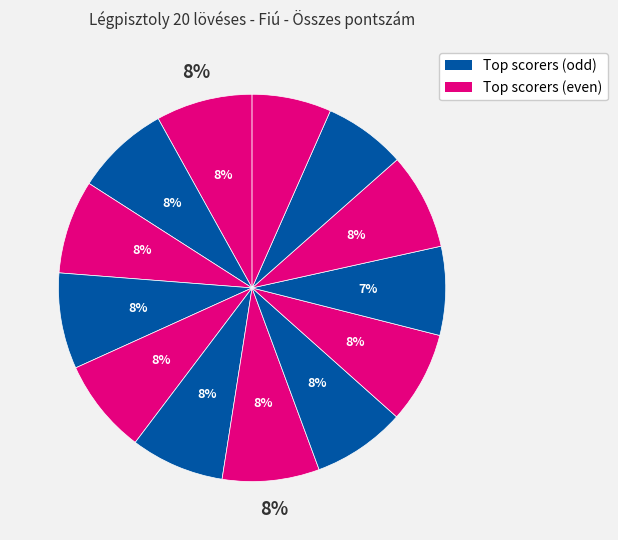

How many slices are in this pie chart?

13